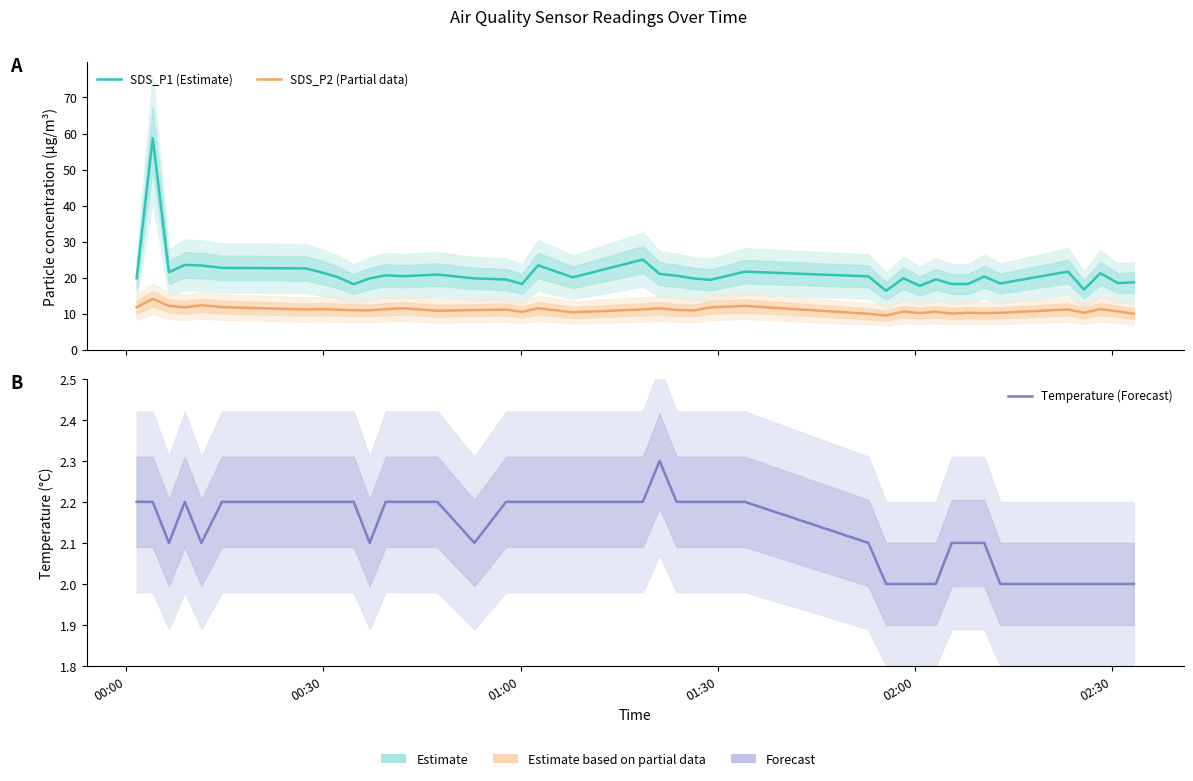

Does the chart display data point markers on the line(s)?

No